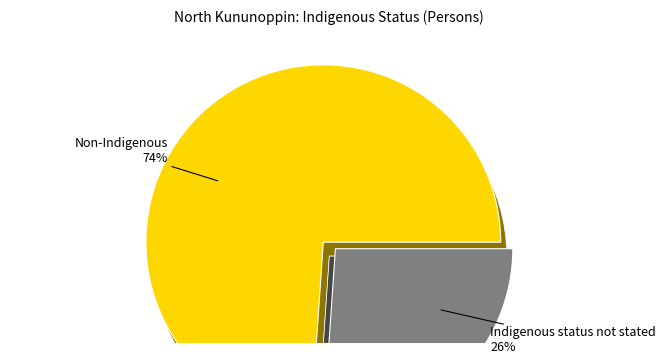

Which has a higher value, Aboriginal and/or Torres Strait Islander or Indigenous status not stated?

Indigenous status not stated